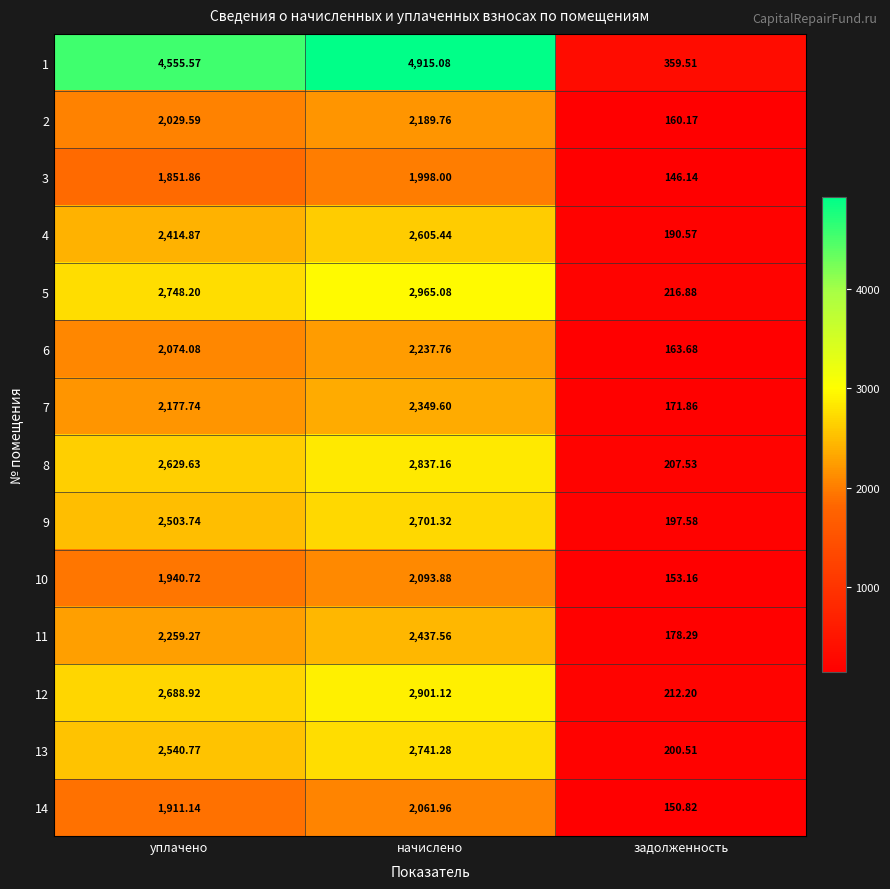

How many data points does each series have?

3